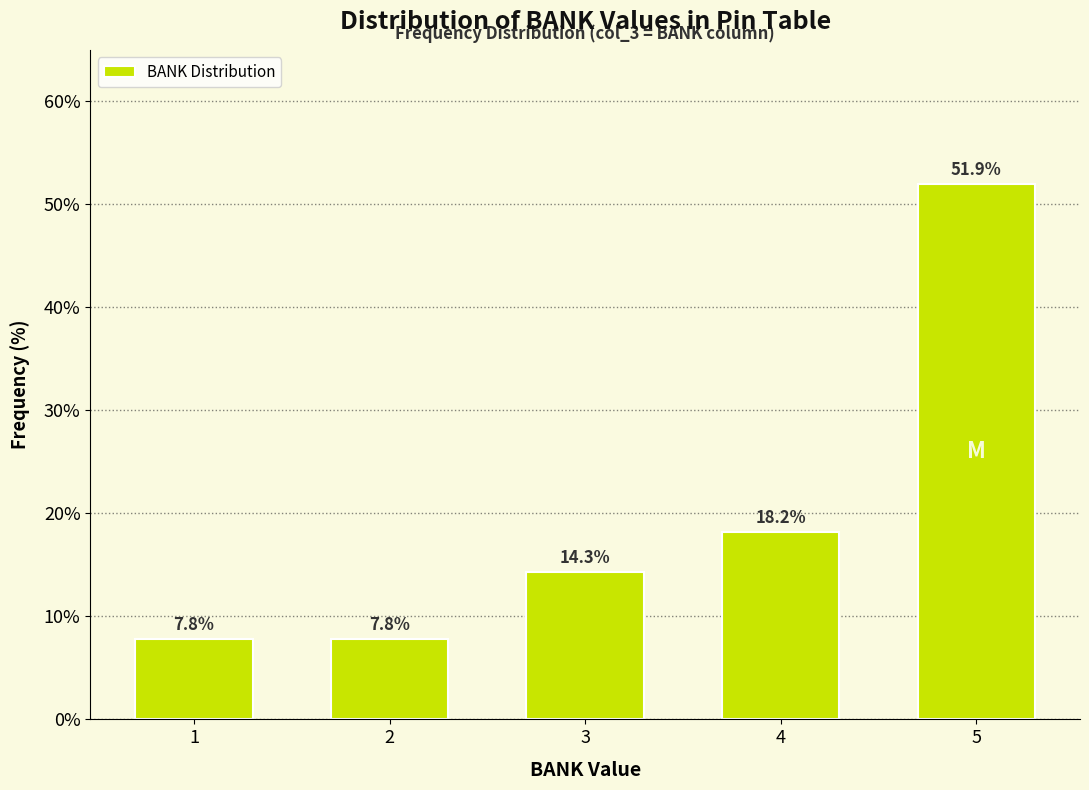

Reading right to left, extract all data points from this chart.

51.9	18.2	14.3	7.8	7.8